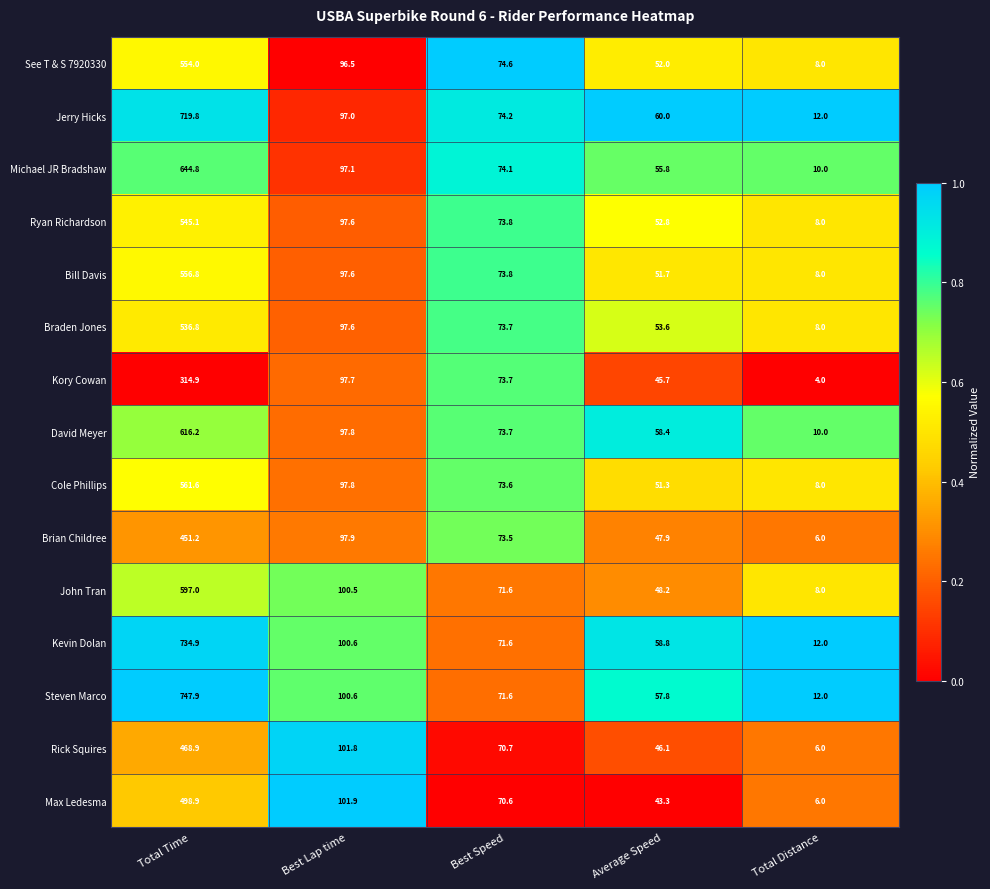

Which series has the largest total across all categories?

Steven Marco